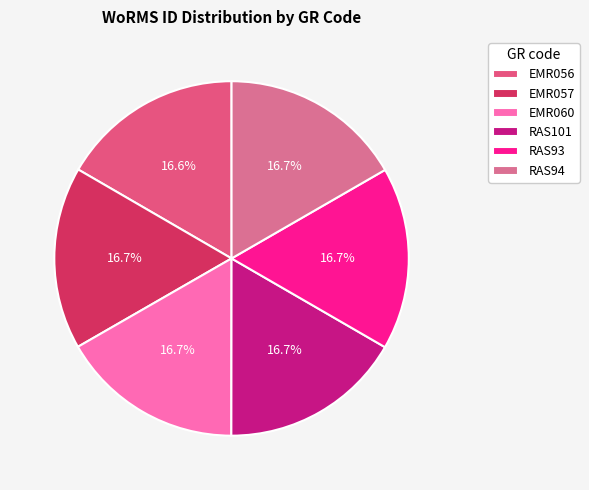

Is there a majority slice in this chart?

No